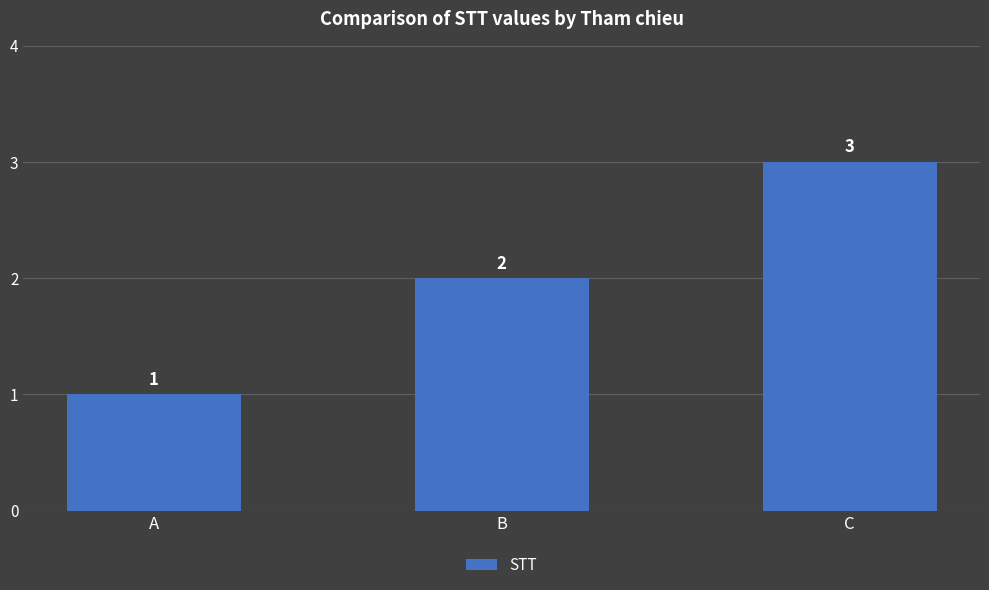

What is the change in value from B to C?

+1